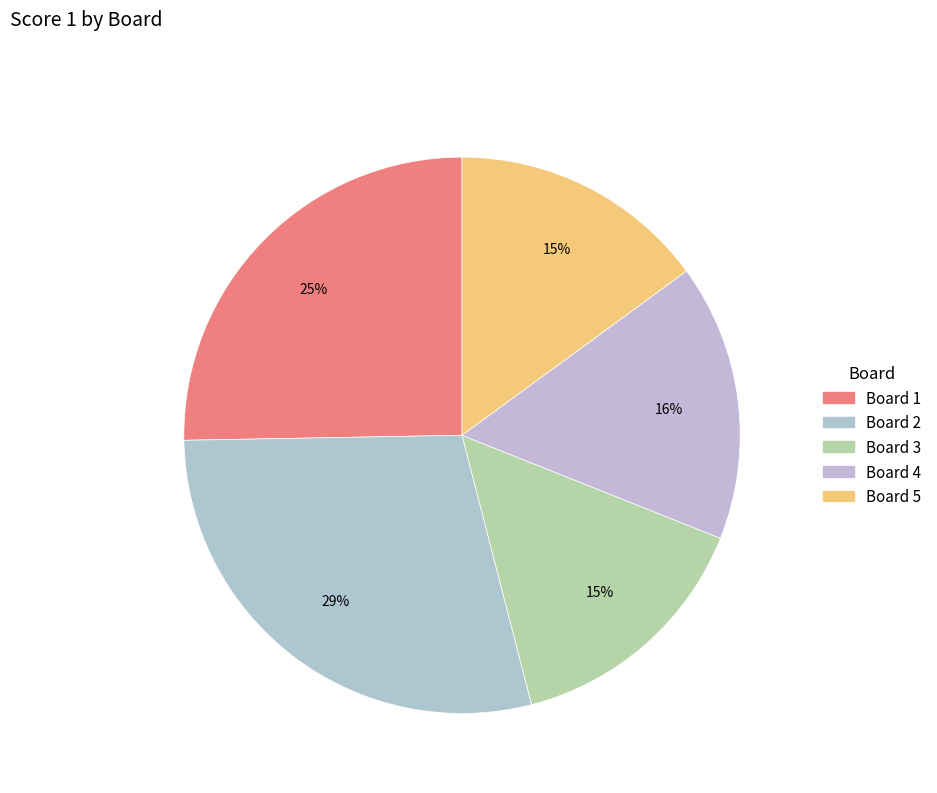

To the nearest percent, what percentage of the pie is Board 5?

15%